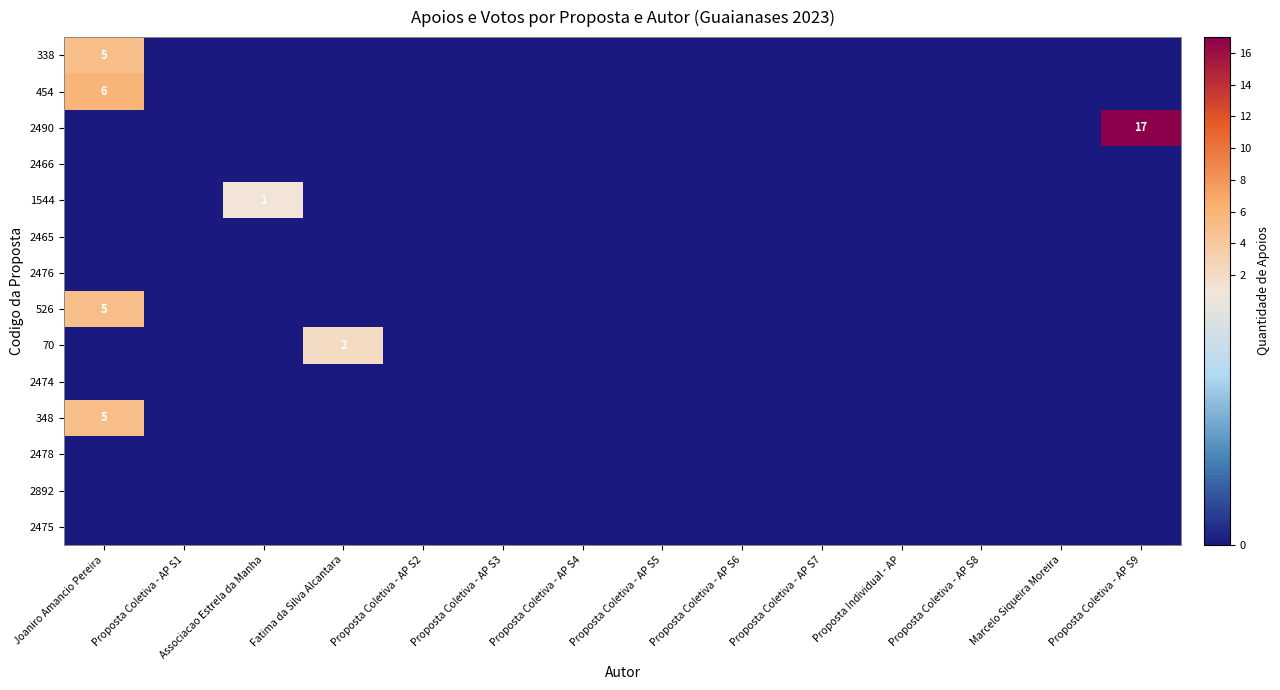

At which category does the chart reach its minimum across all series?

Proposta Coletiva - AP S1